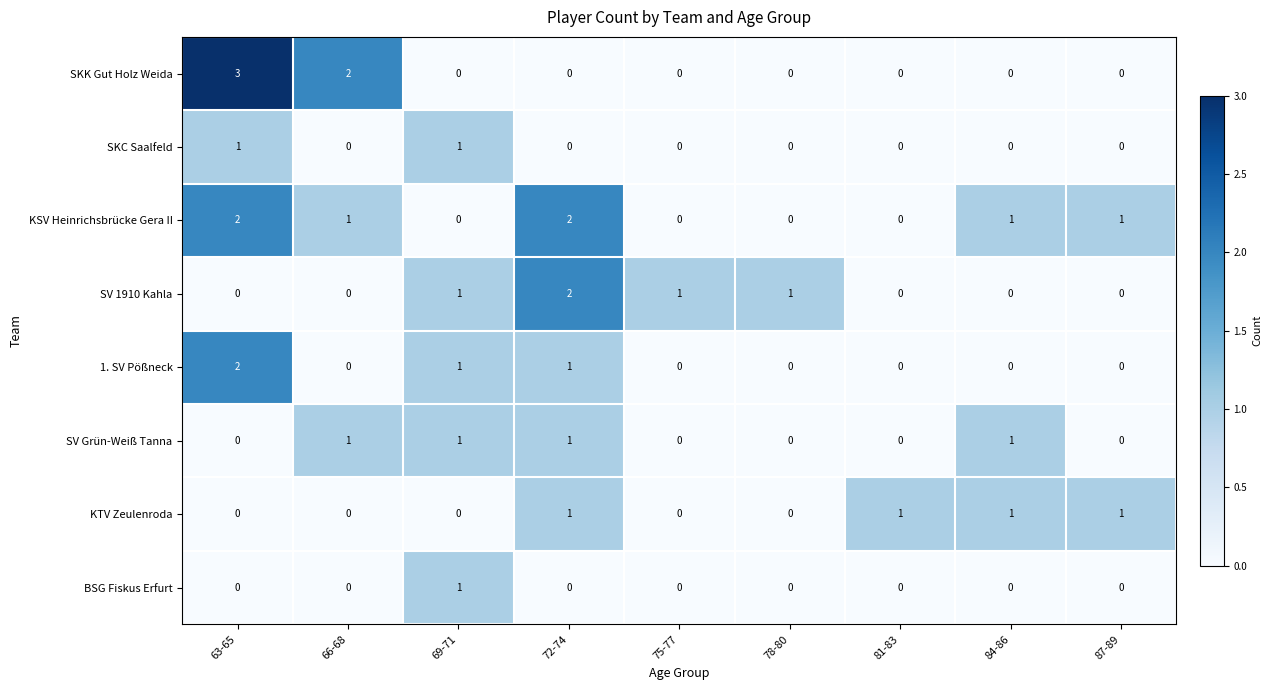

What is the sum of all SV 1910 Kahla values?

5